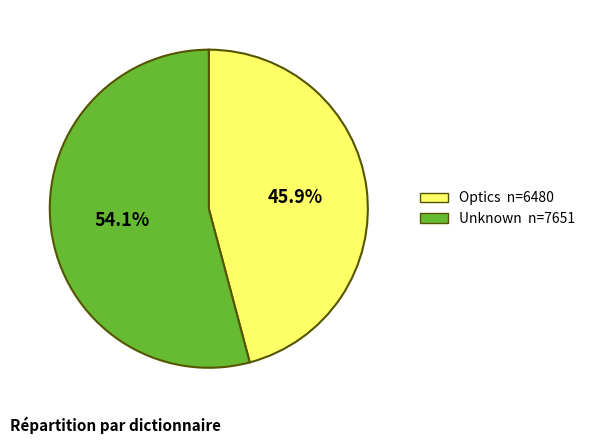

To the nearest percent, what is the average slice percentage?

50%